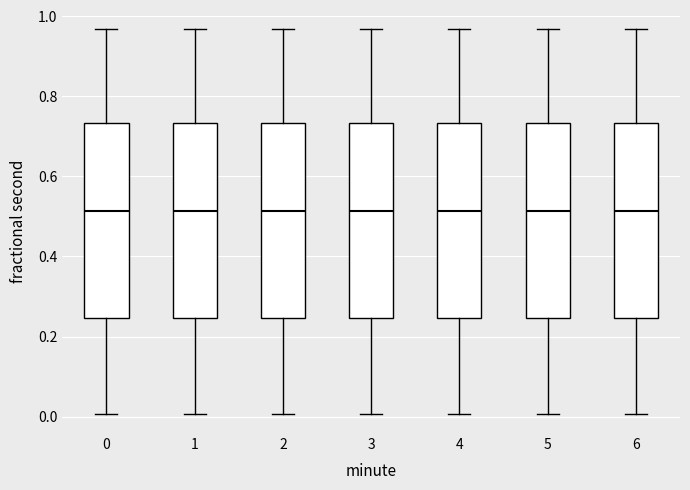

Reading left to right, read every box against the y-axis: the position of its median line, the range the box covers, and the ends of its whiskers. The values are not printed on the chart, so give them approximately, as read against the axis.

0: median 0.52, box 0.24 to 0.74, whiskers 0.00 to 0.96
1: median 0.52, box 0.24 to 0.74, whiskers 0.00 to 0.96
2: median 0.52, box 0.24 to 0.74, whiskers 0.00 to 0.96
3: median 0.52, box 0.24 to 0.74, whiskers 0.00 to 0.96
4: median 0.52, box 0.24 to 0.74, whiskers 0.00 to 0.96
5: median 0.52, box 0.24 to 0.74, whiskers 0.00 to 0.96
6: median 0.52, box 0.24 to 0.74, whiskers 0.00 to 0.96